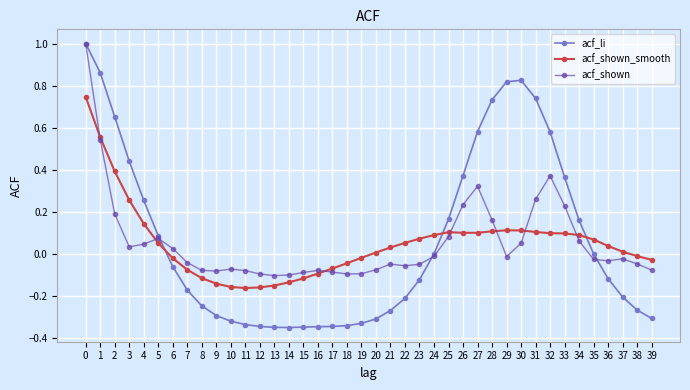

Which series has the largest total across all categories?

acf_li